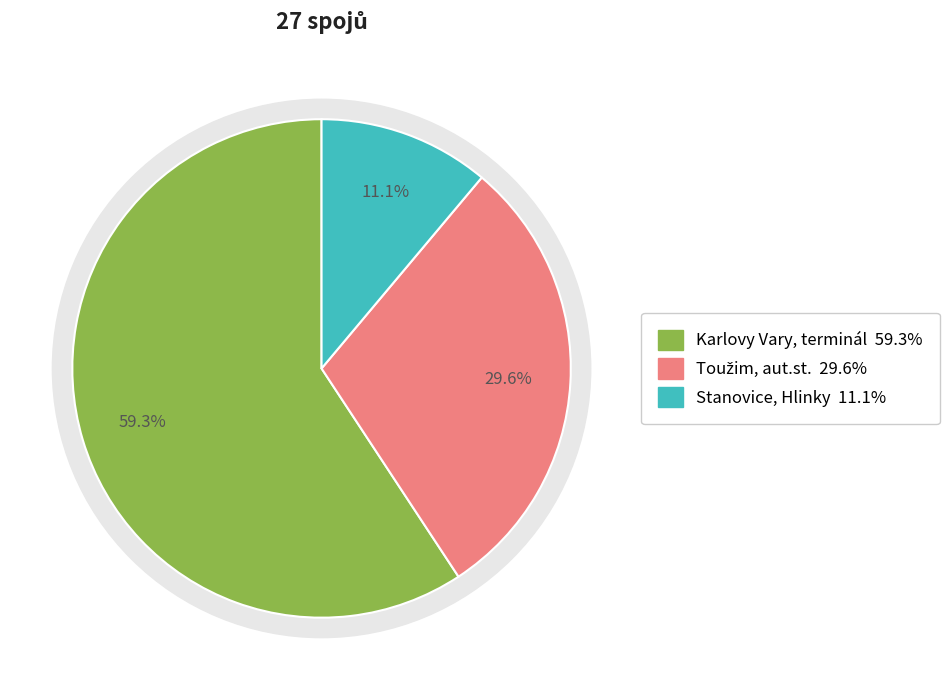

Approximately how many times larger is the value at Karlovy Vary, terminál compared to Toužim, aut.st.?

2.0